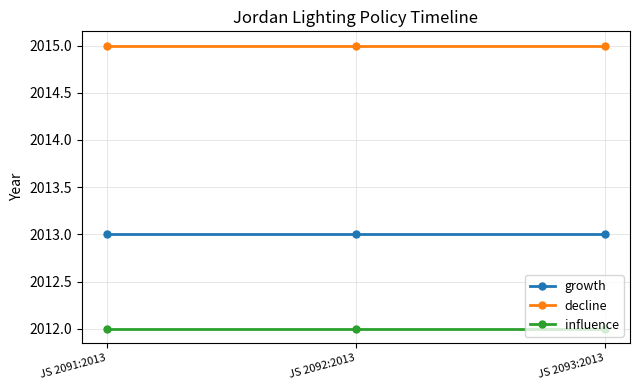

True or false: influence has a value of 2012 at JS 2091:2013.

True